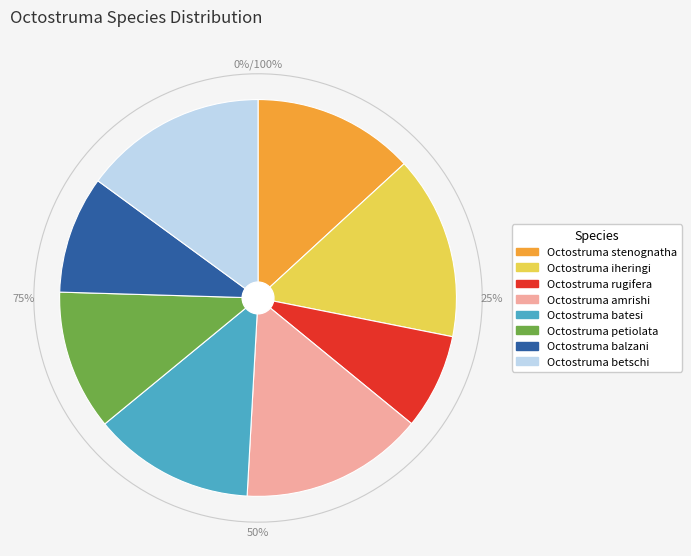

How many segments does this pie chart have?

8